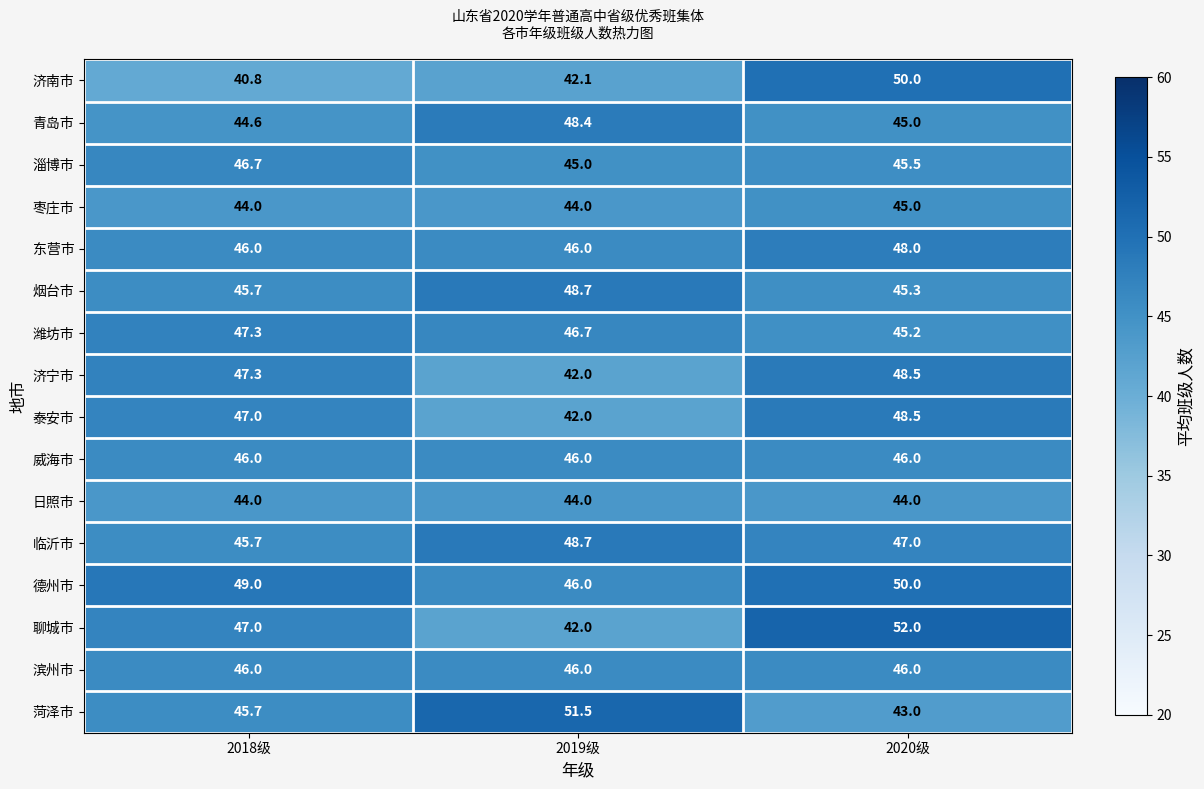

Which series has the largest range (max minus min)?

聊城市